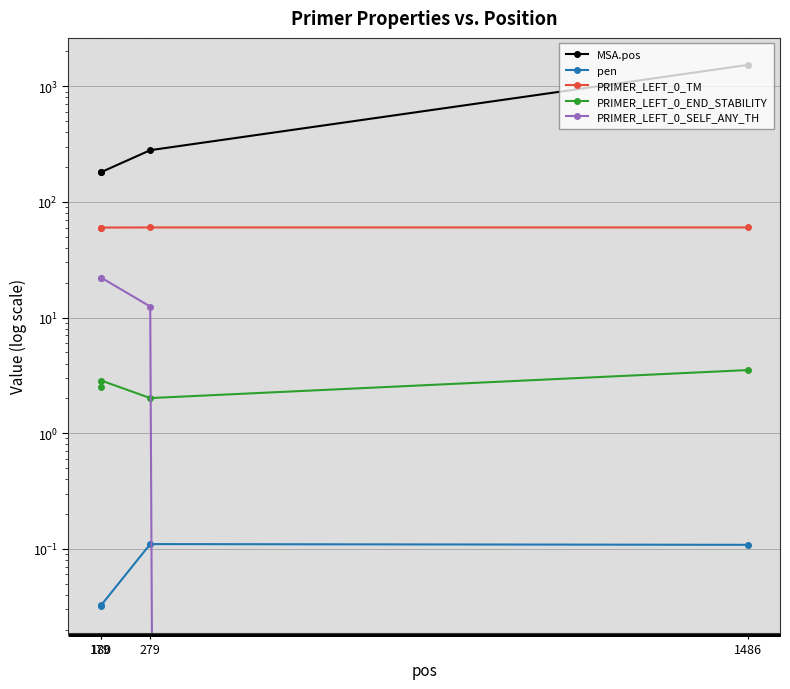

Which series changed the most between 279 and 1486?

MSA.pos